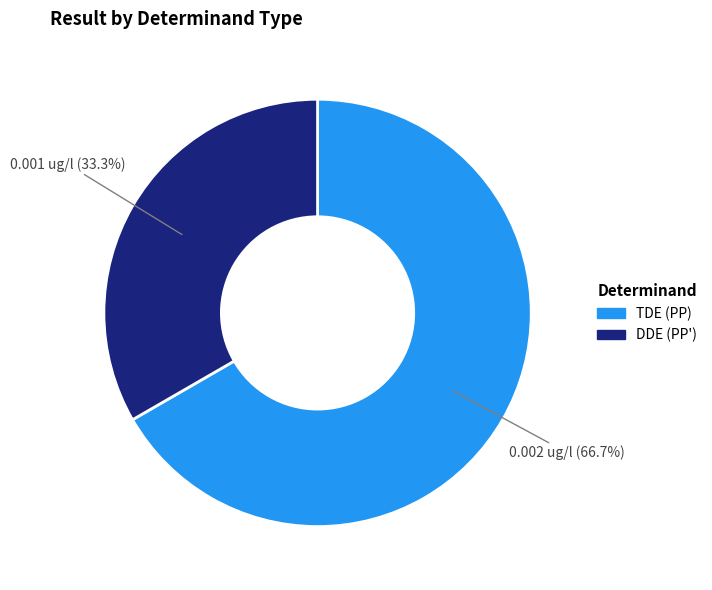

Count the number of slices in the pie.

2